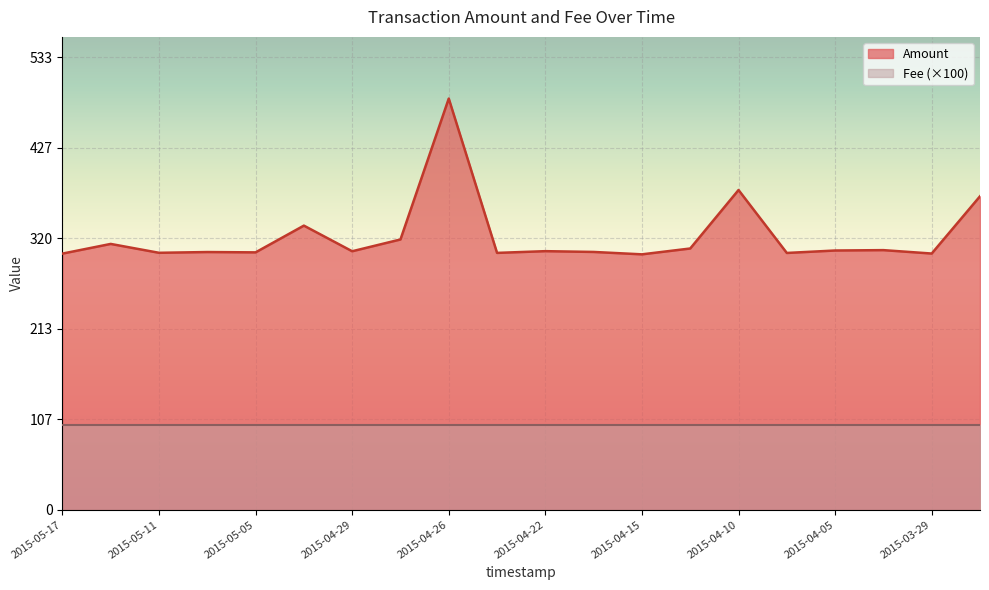

Is it true that the value at 2015-04-06 is 302.7?

True